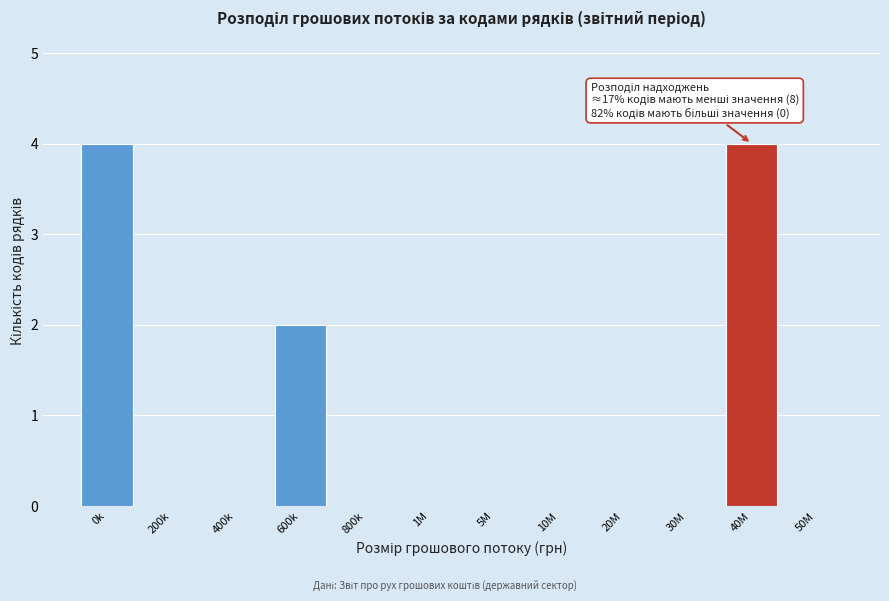

Reading right to left, list all the values displayed in this chart.

50M=0	40M=4	30M=0	20M=0	10M=0	5M=0	1M=0	800k=0	600k=2	400k=0	200k=0	0k=4